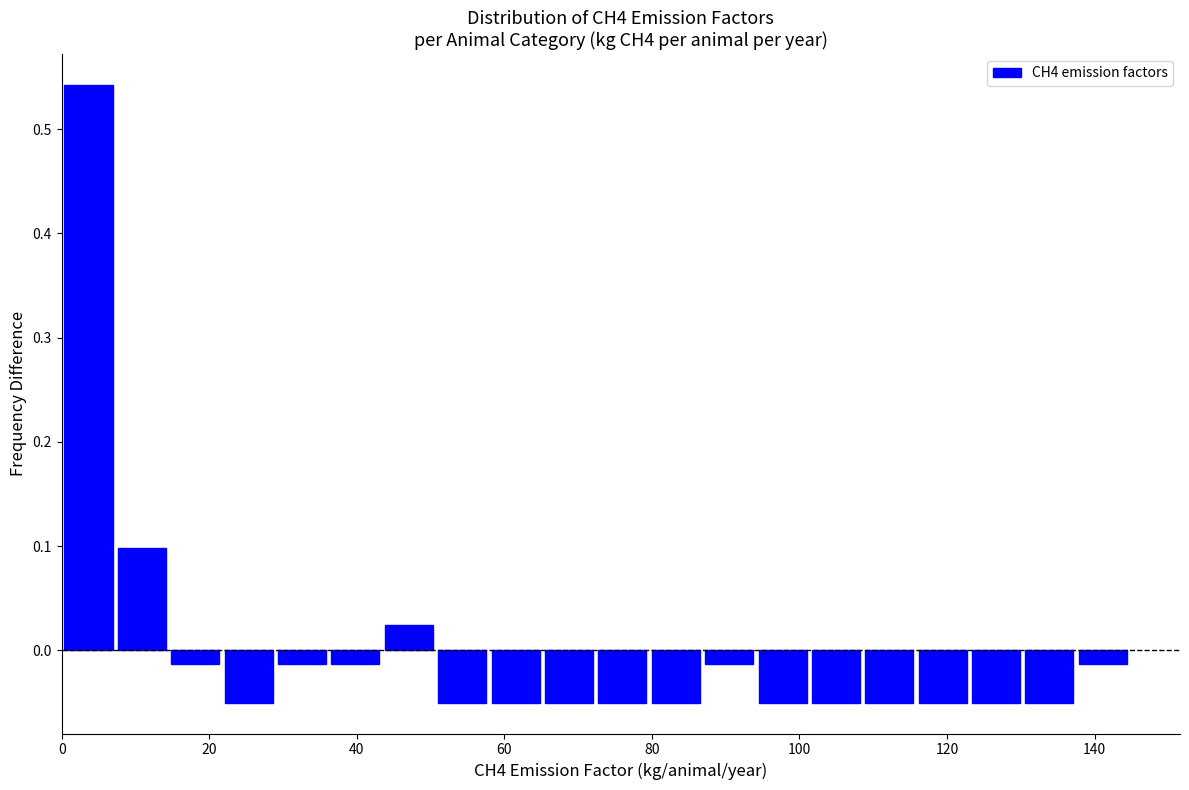

Read against the x-axis, roughly where is the centre of the tallest bar?

4